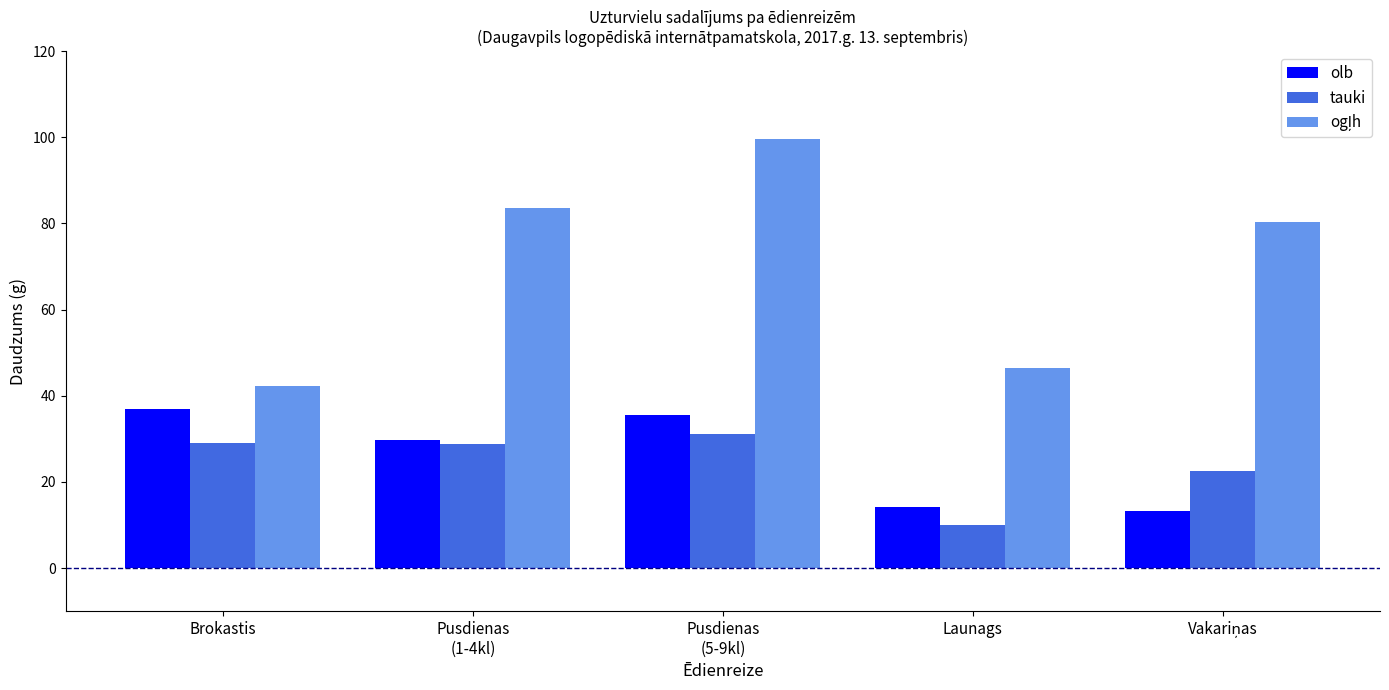

At how many categories does at least one series exceed 50?

3